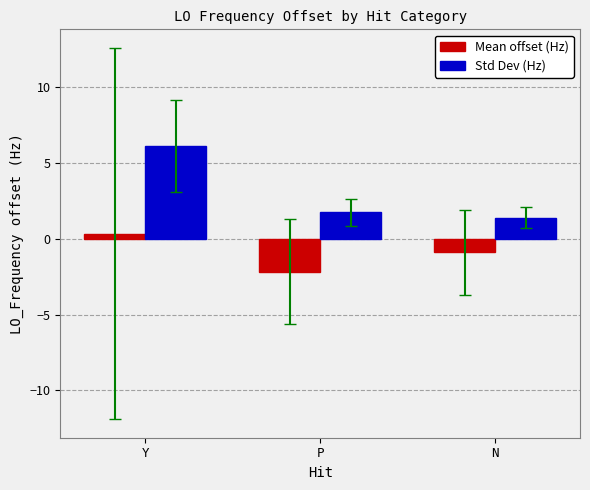

Which series has the largest total across all categories?

Std Dev (Hz)